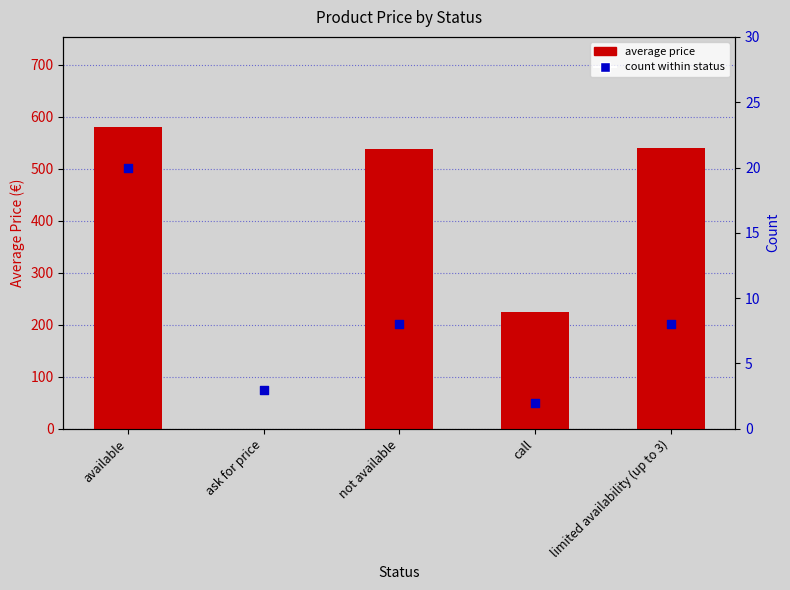

Is the value of count at available greater than the value of average price at available?

No